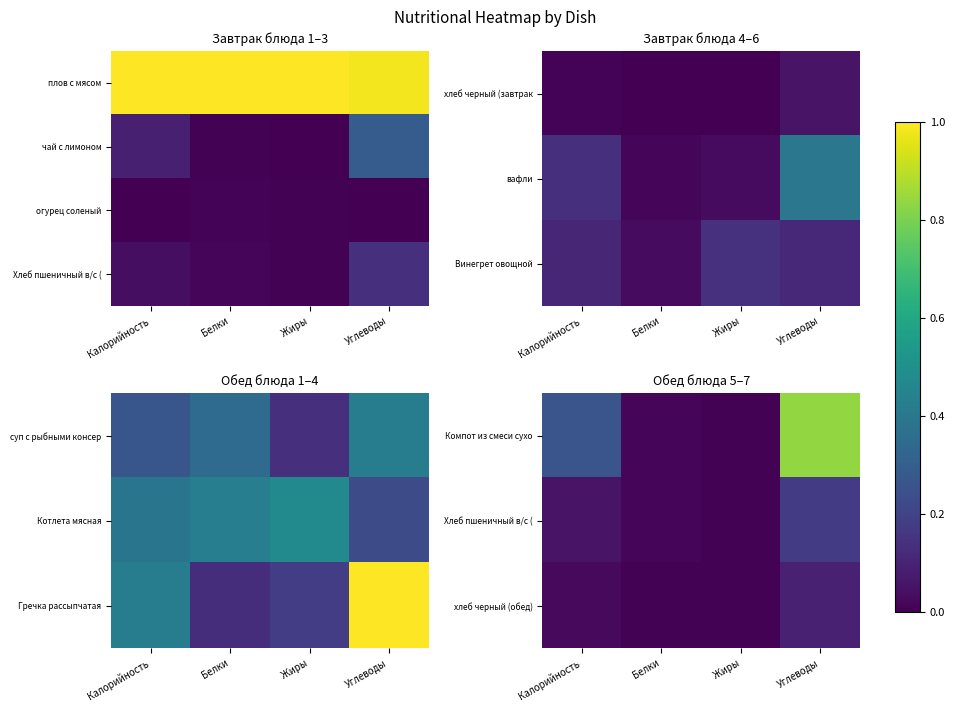

Which label corresponds to the smallest value in the chart?

Жиры